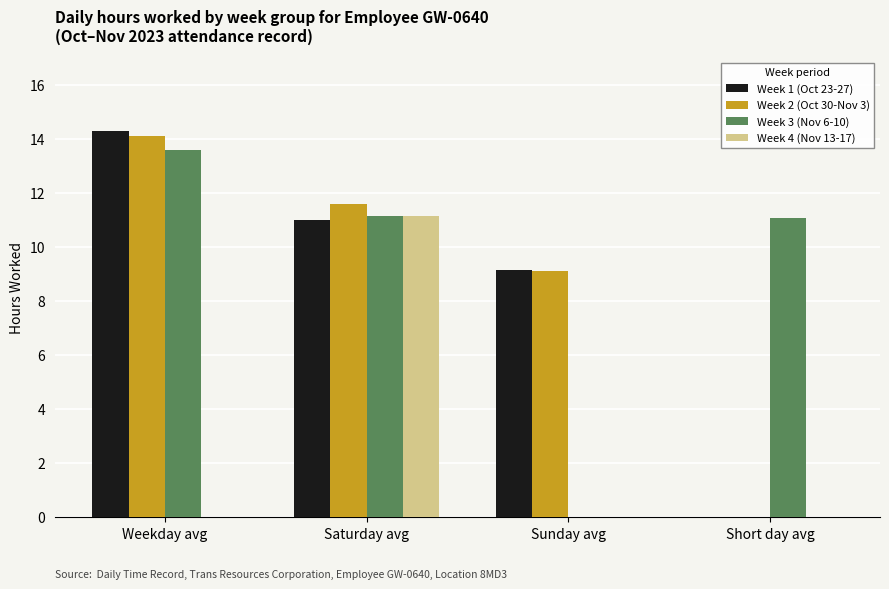

What is the total value across all series at Saturday avg?

44.9